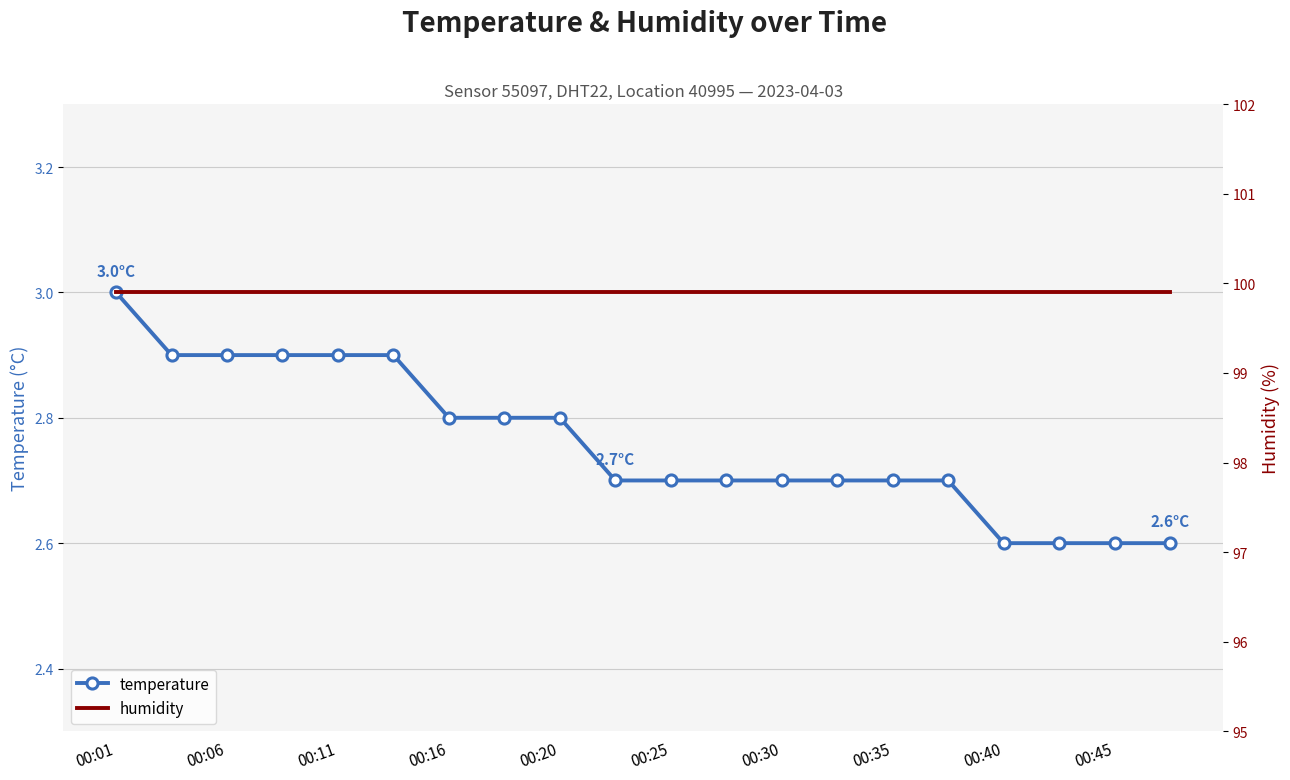

True or false: temperature and humidity cross at least once.

False